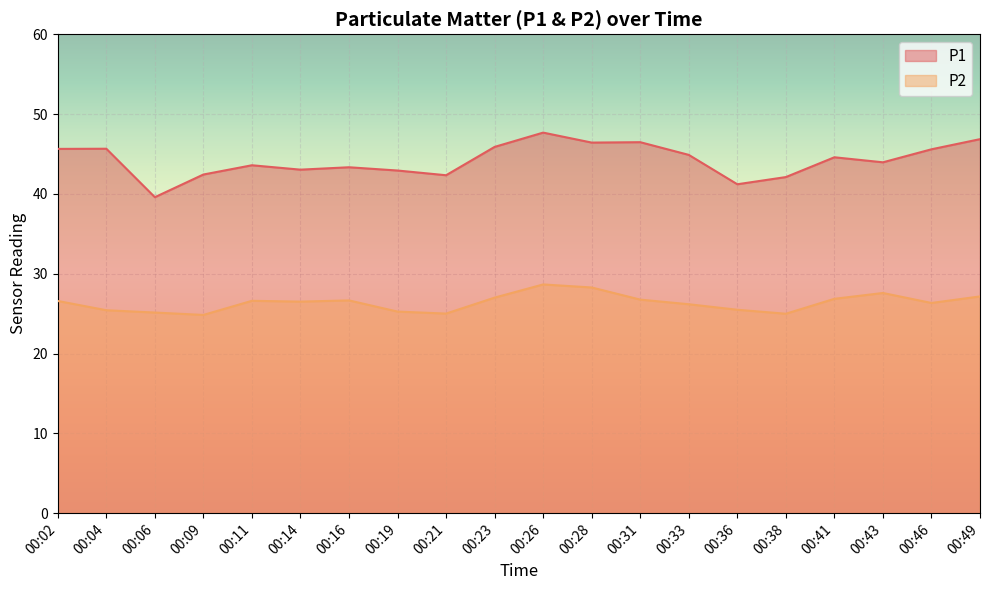

Reading left to right, transcribe all the data shown in this chart.

P1: 45.6	45.6	39.6	42.4	43.6	43.0	43.3	42.9	42.3	45.9	47.7	46.4	46.5	44.9	41.2	42.1	44.6	44.0	45.6	46.9
P2: 26.6	25.4	25.1	24.8	26.6	26.5	26.6	25.2	25.0	27.0	28.6	28.3	26.8	26.2	25.5	25.0	26.9	27.6	26.3	27.1